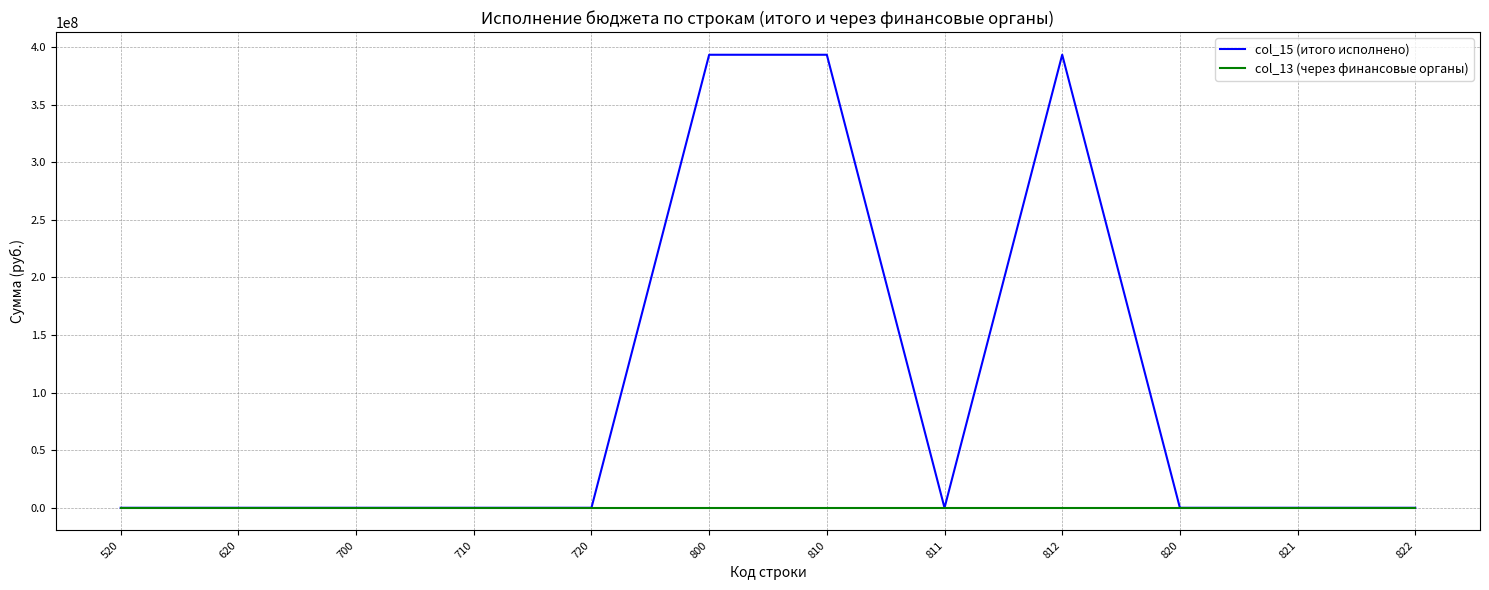

How many lines are shown in the chart?

2